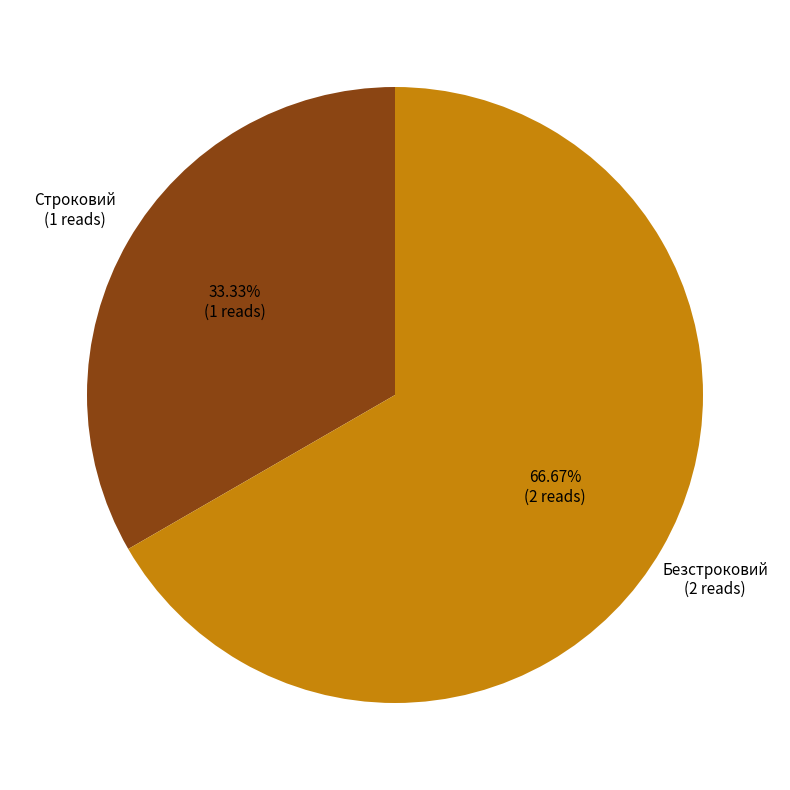

What is the largest slice in the pie chart?

Безстроковий